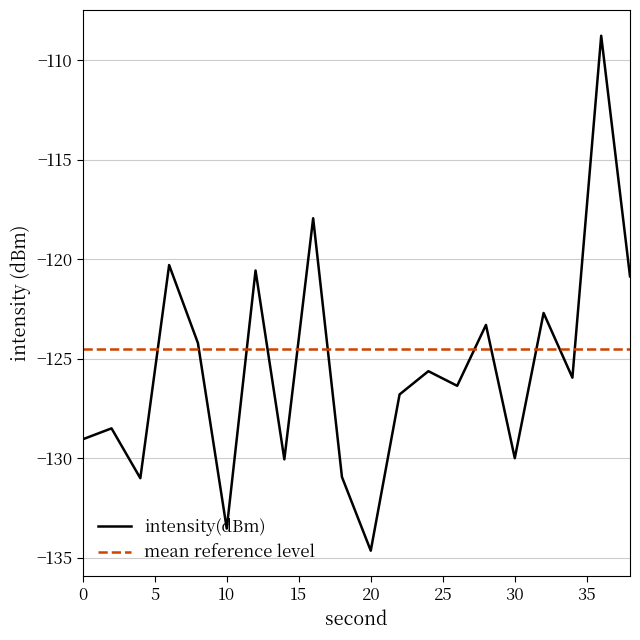

List the series in order of their overall mean, highest first.

mean reference level, intensity(dBm)